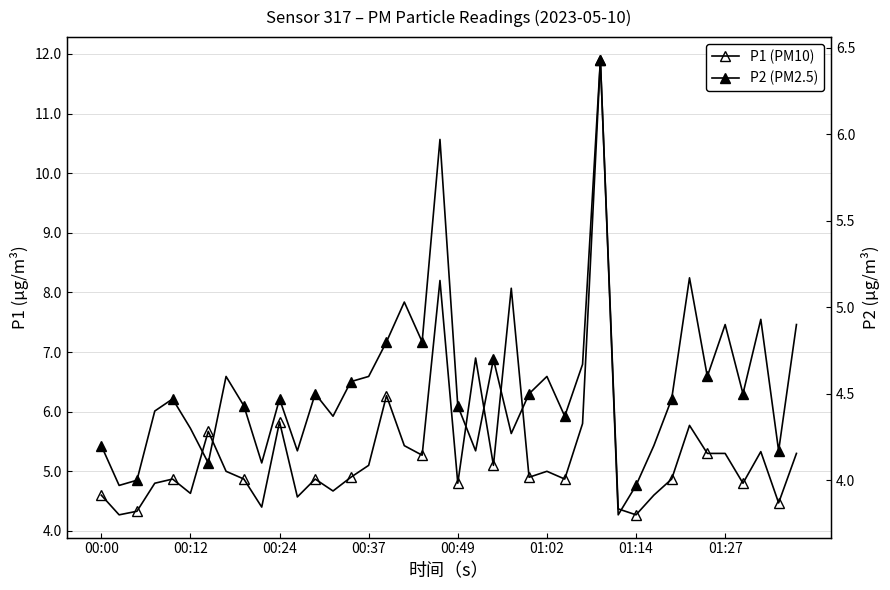

What is the smallest value displayed?

3.8